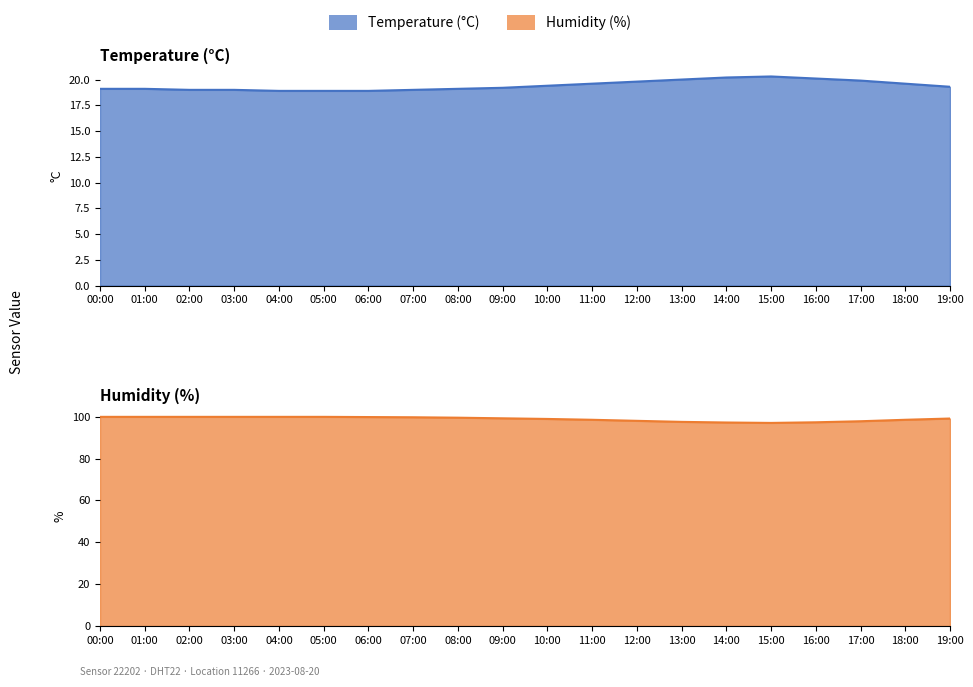

Rank the series by their average value, from highest to lowest.

Humidity, Temperature